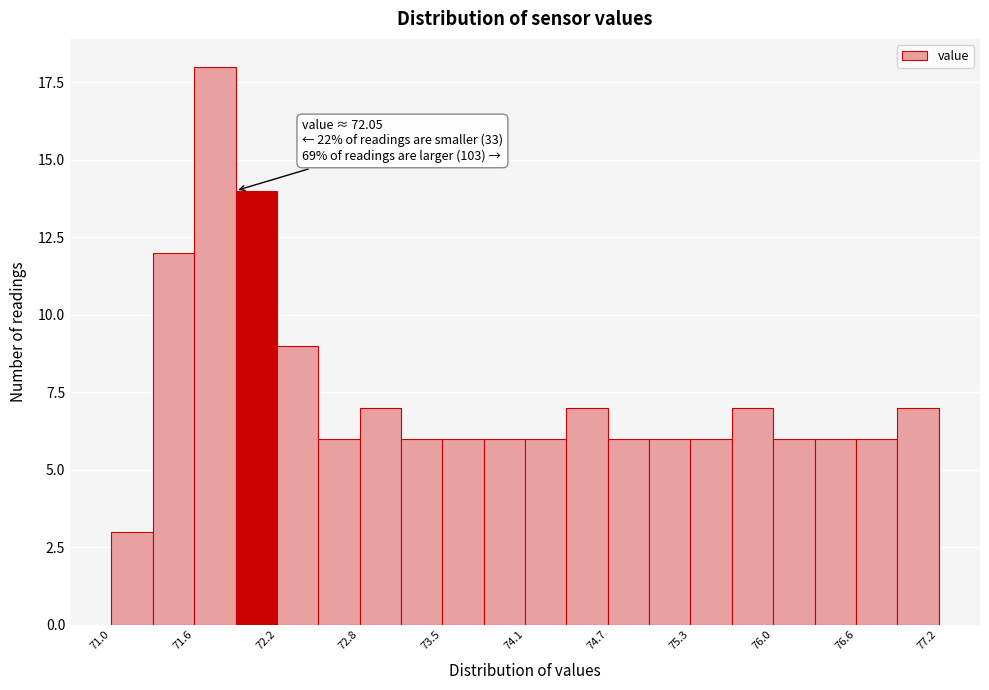

Read against the x-axis, roughly where is the centre of the tallest bar?

71.7